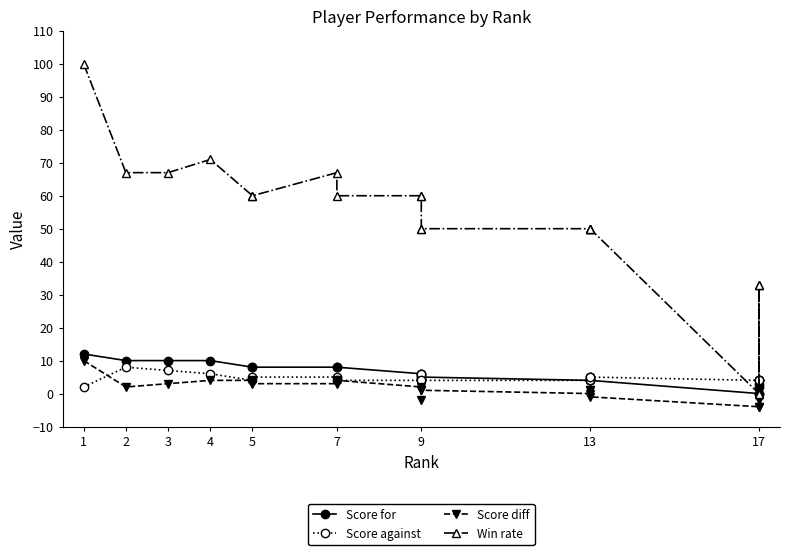

Rank the series by their maximum value, from lowest to highest.

Score against, Score diff, Score for, Win rate